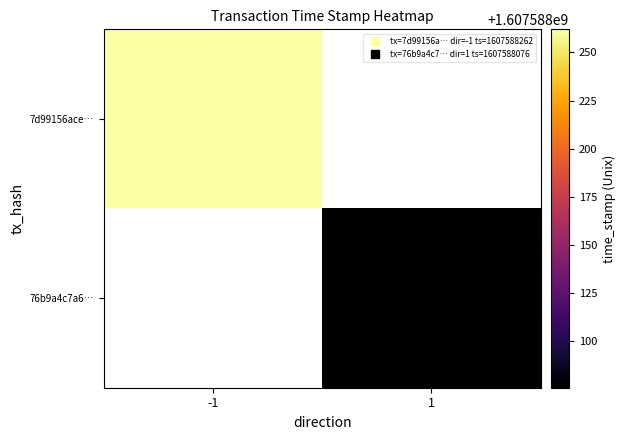

Which series has the largest total across all categories?

7d99156ace0543db0378c166beef09c0fd5d86e